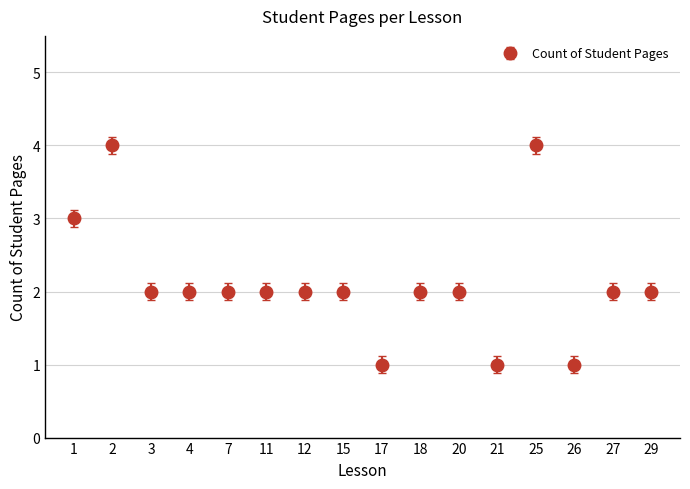

How many lines are shown in the chart?

1